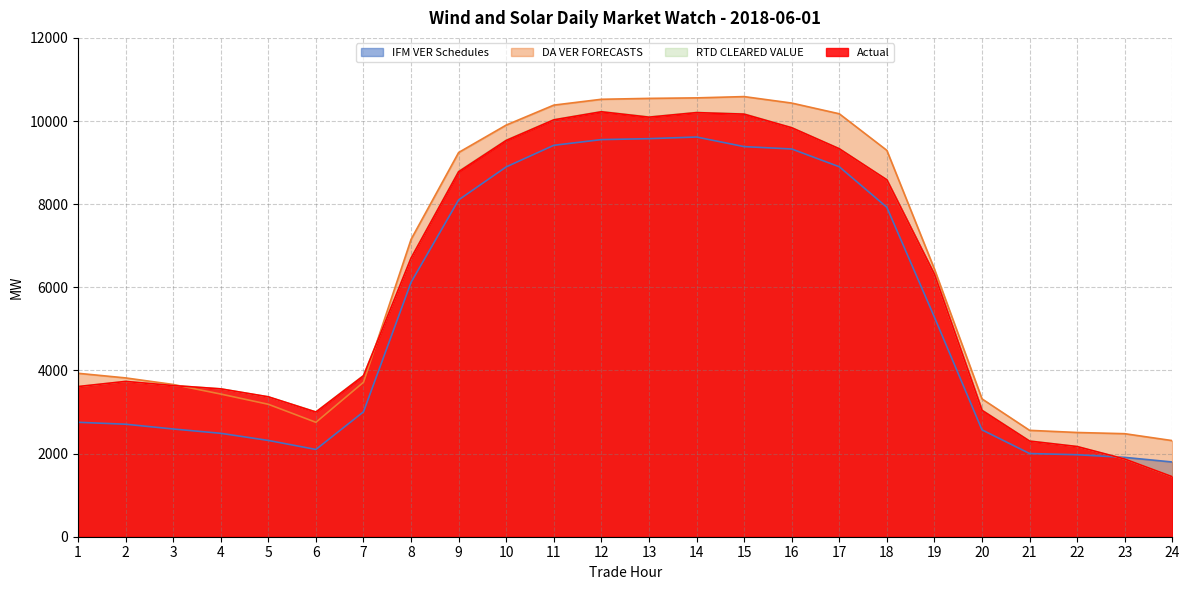

List the labels in order of DA VER FORECASTS value, smallest first.

24, 23, 22, 21, 6, 5, 20, 4, 3, 7, 2, 1, 19, 8, 9, 18, 10, 17, 11, 16, 12, 13, 14, 15